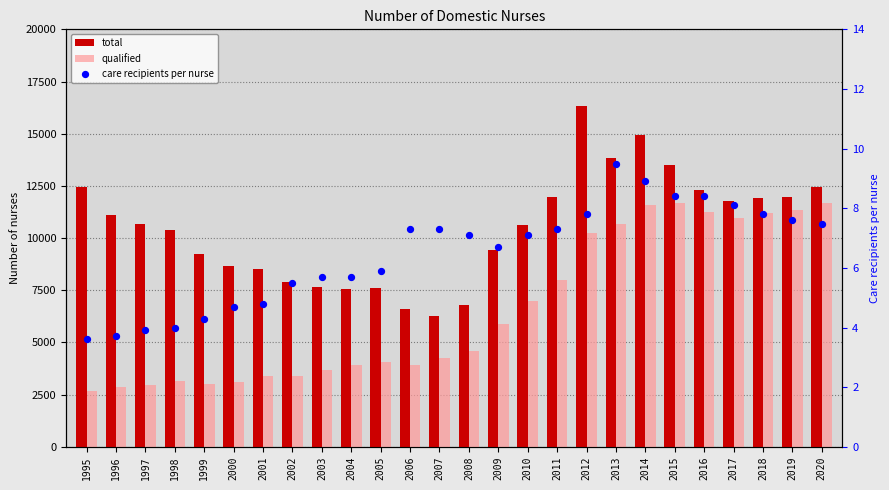

Is the value of qualified at 2005 greater than the value of care recipients per nurse at 2017?

Yes